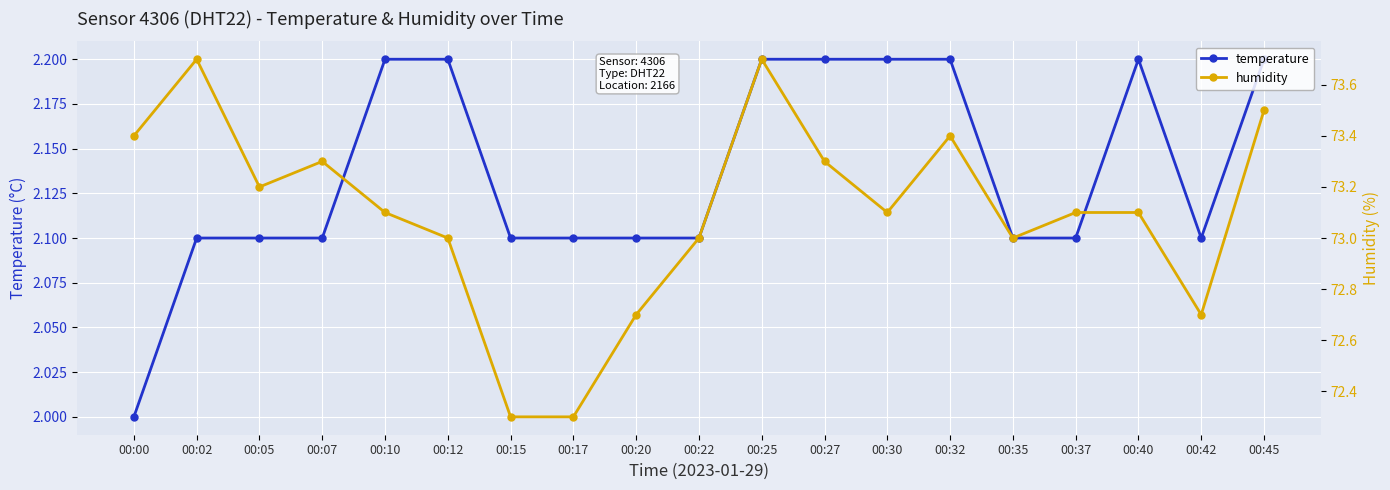

Between 00:02 and 00:05, which series saw the biggest shift?

humidity